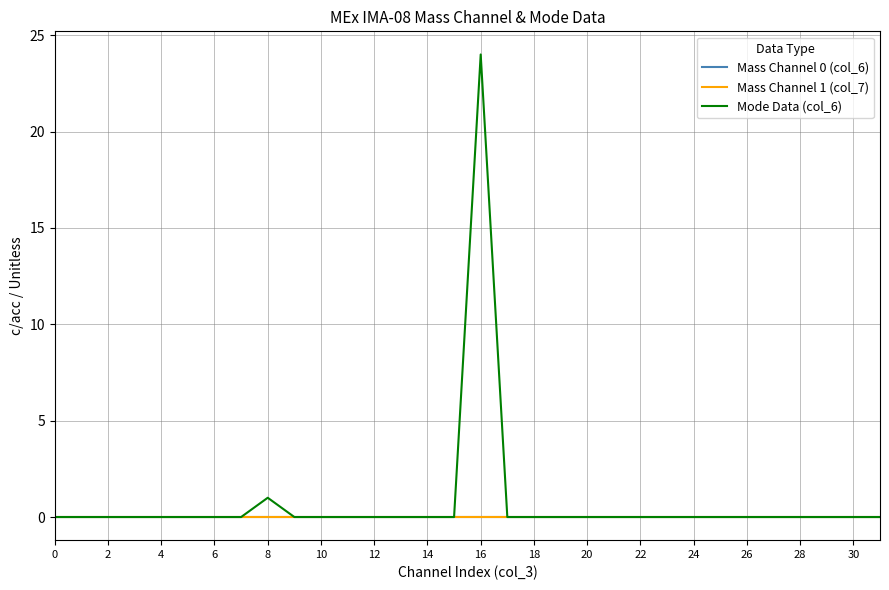

How many lines are shown in the chart?

3